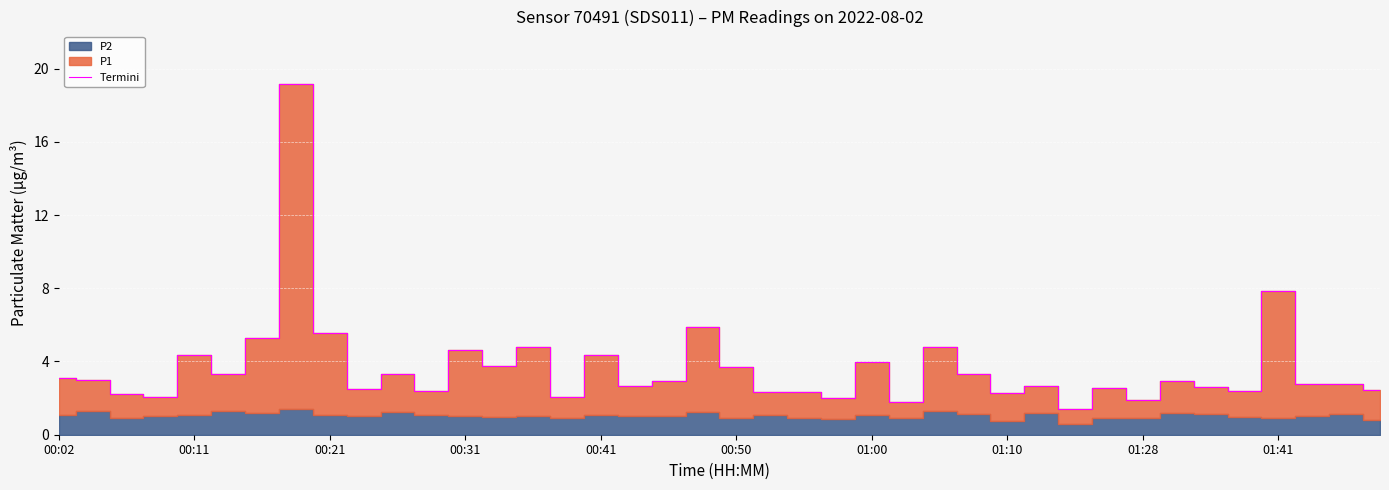

The Termini series shows 3.1 at 01:10. True or false?

False